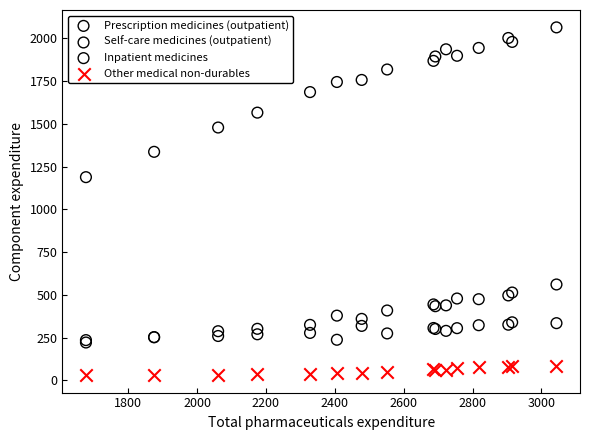

Across all series, what Y value is closest to 1047?

1188.0